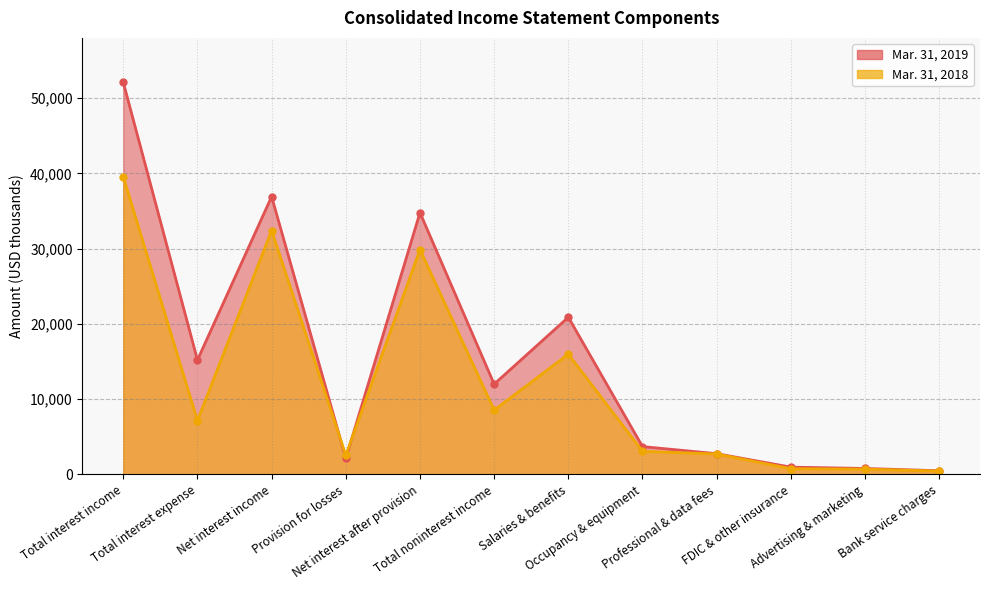

What is the minimum value shown in the chart?

440